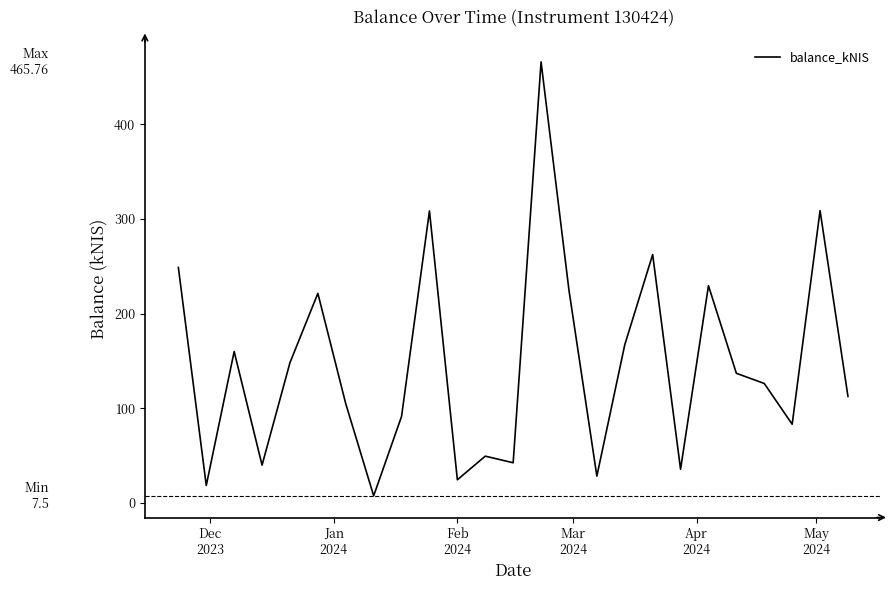

What is the maximum value shown in the chart?

465.8